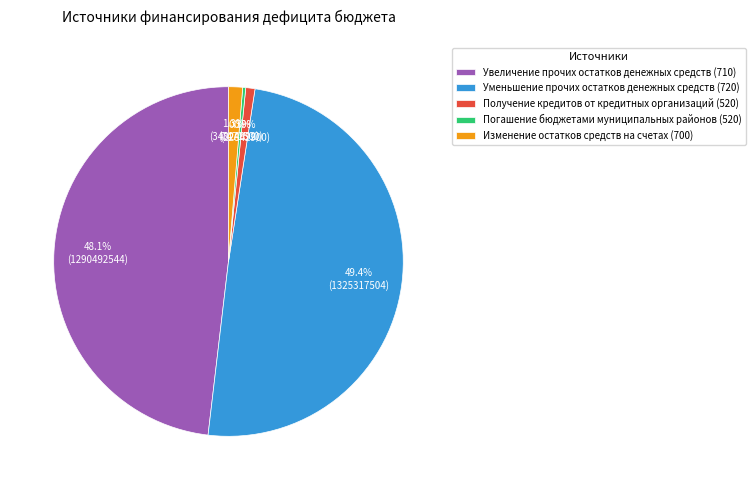

To the nearest percent, what portion does Получение кредитов от кредитных организаций (520) represent?

1%